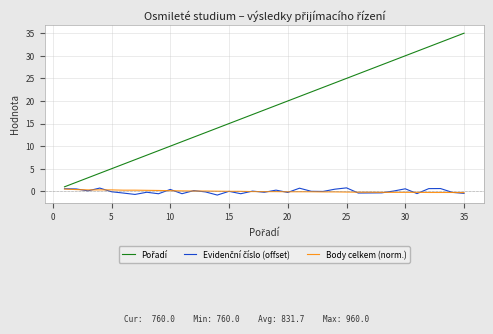

True or false: Body celkem (norm.) has more than 0 interior local peaks.

False